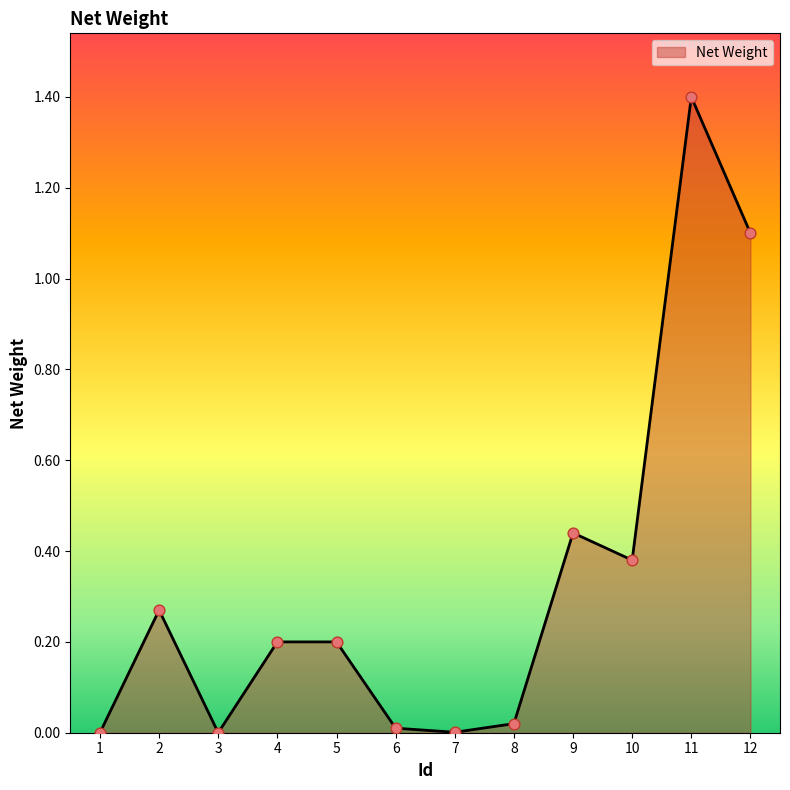

Between 5 and 12, which is larger?

12